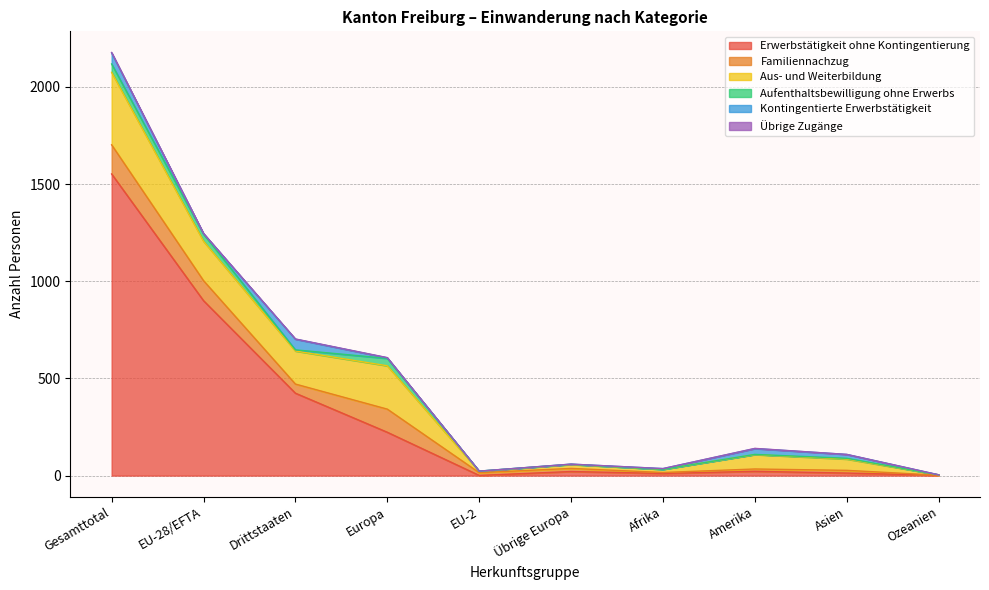

Where is the first local maximum for Aus- und Weiterbildung?

Europa